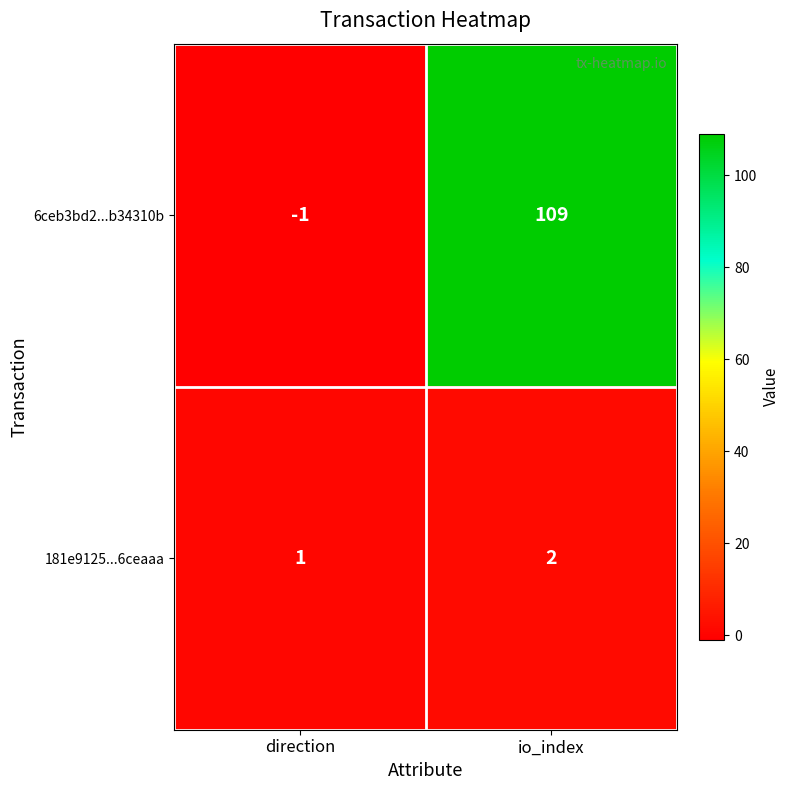

The 181e9125...6ceaaa series shows 1 at direction. True or false?

True